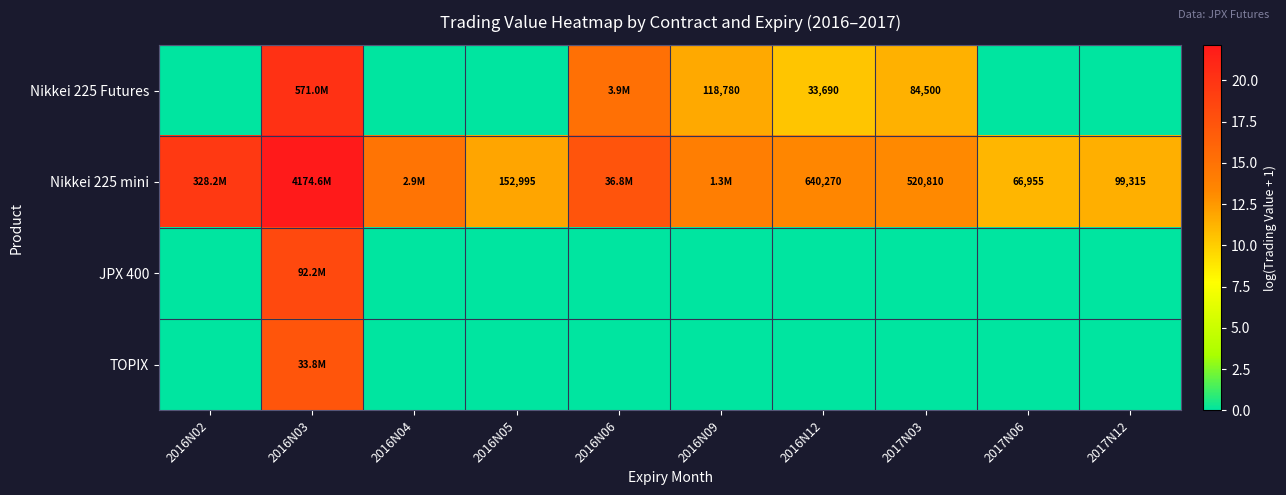

Count the number of data series in this chart.

4